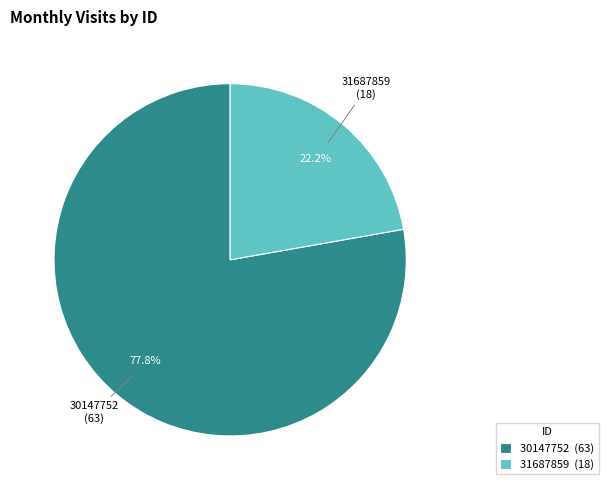

Is 31687859 the majority of the pie?

No